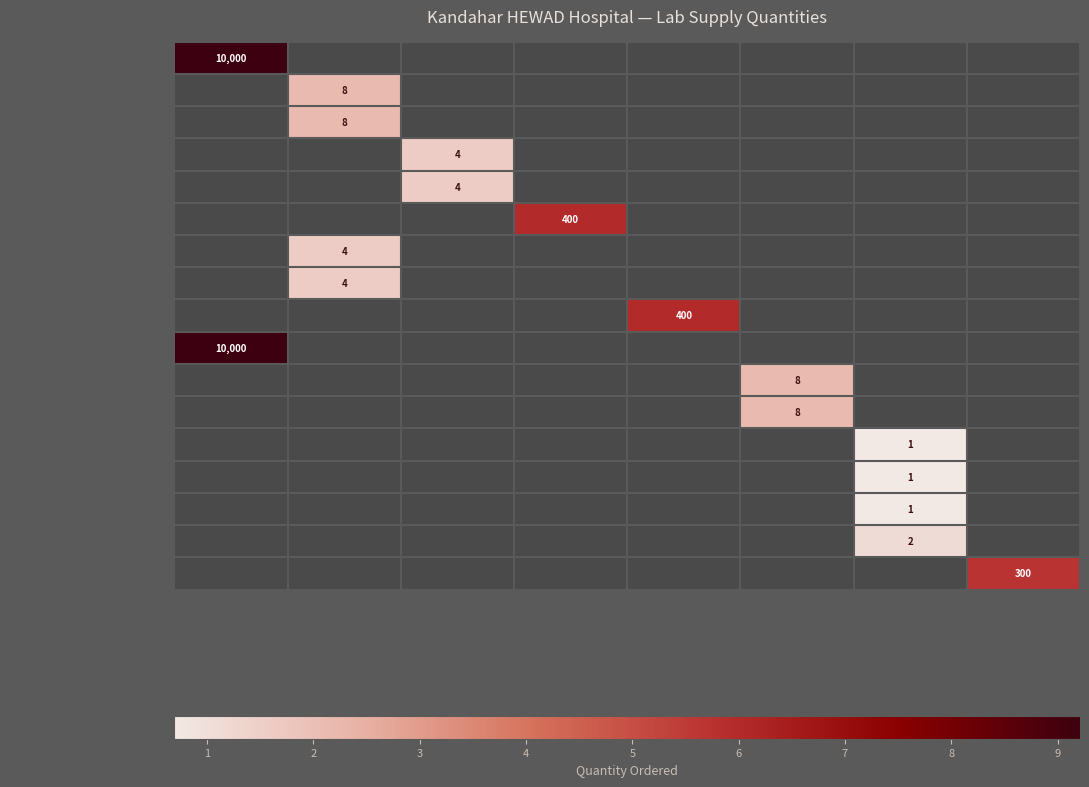

Is the value of Lyse for Medonic CBC M32 at RFID greater than the value of T4 at Wondfo fine care?

Yes